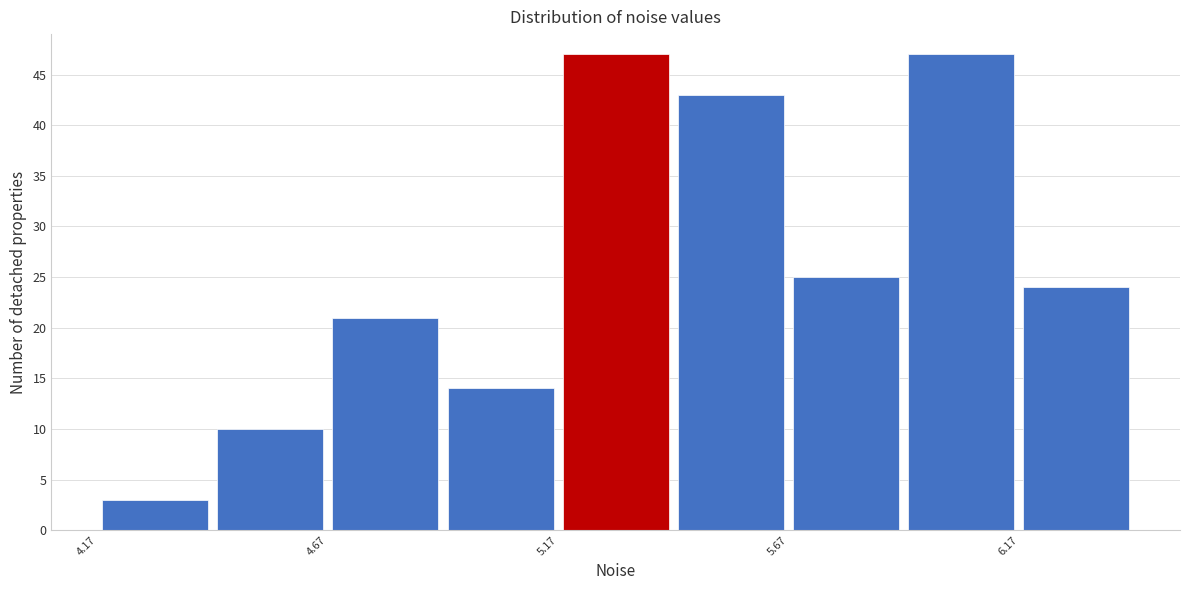

What is the height of the bar covering 5.15 to 5.40 on the x-axis? Neither the bar edges nor the heights are printed on the chart, so give them approximately, as read against the axes.

47